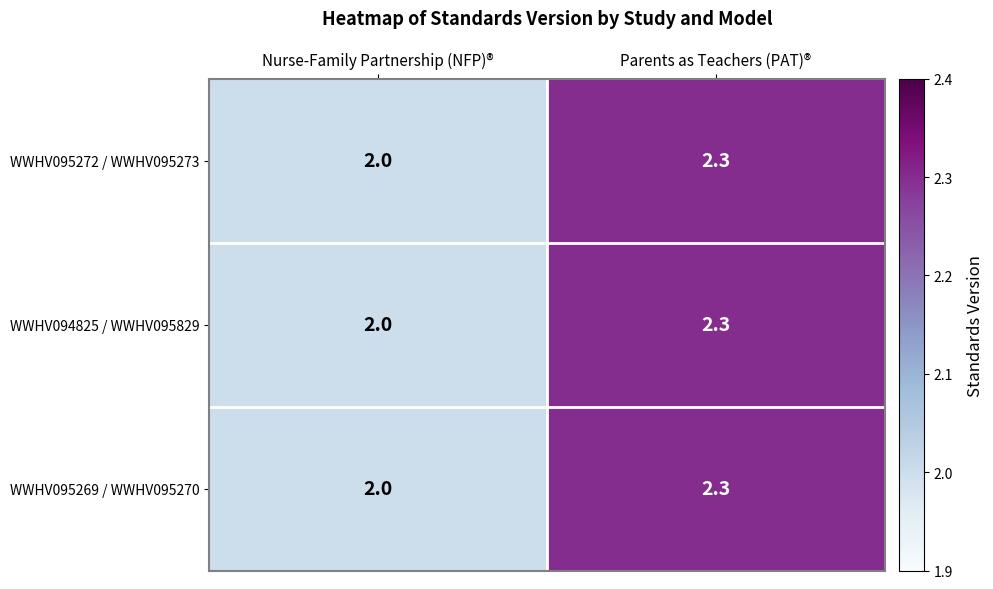

Count the number of data series in this chart.

3